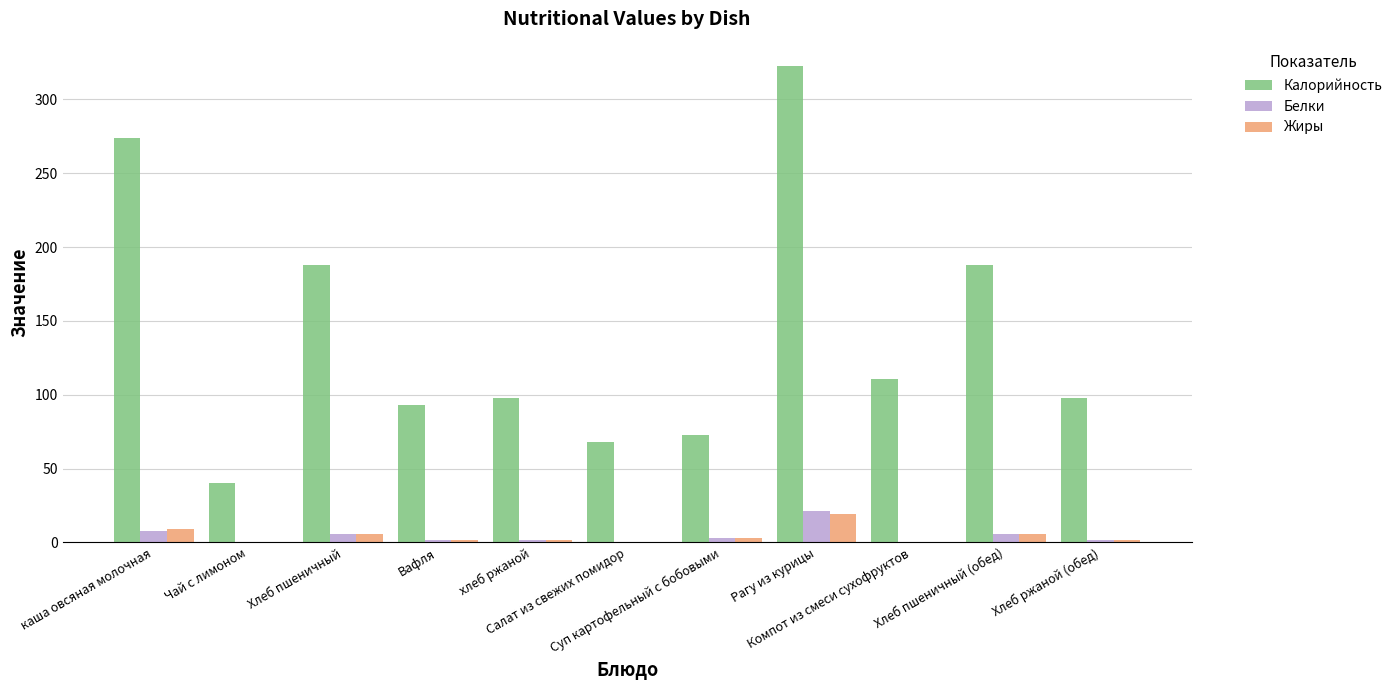

At which label does Жиры first exceed 2?

каша овсяная молочная